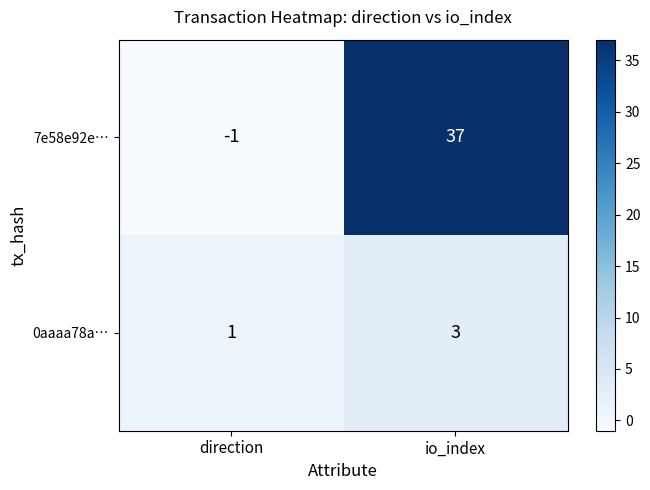

What is the difference between the highest and lowest values at io_index?

34